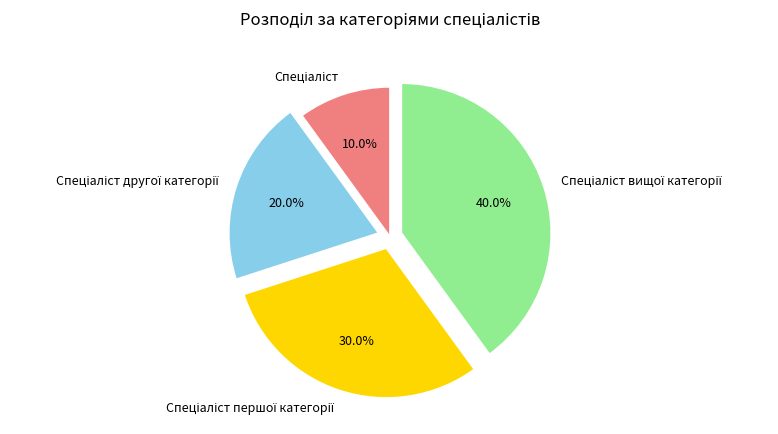

How many slices are in this pie chart?

4